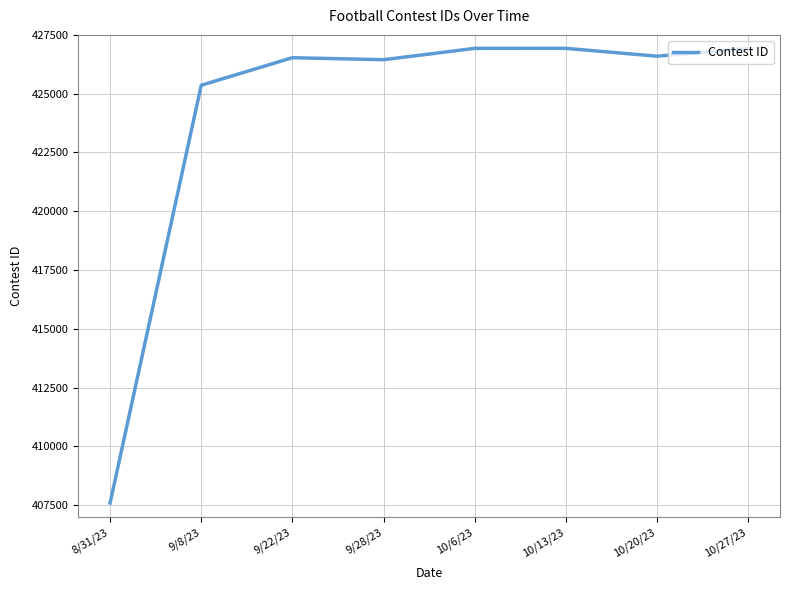

What is the maximum value shown in the chart?

426929